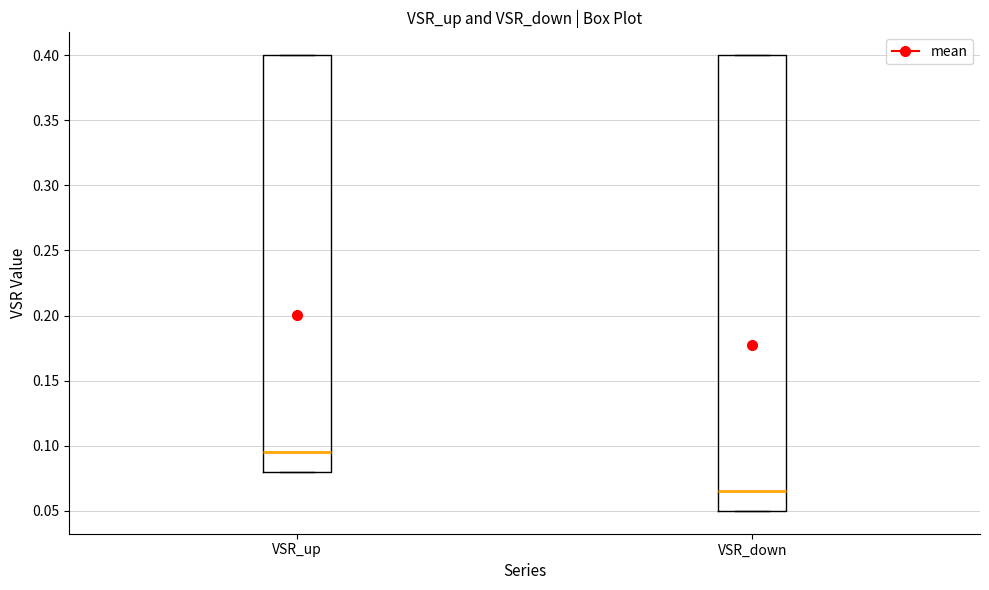

Where does the median line of the box for VSR_down sit on the y-axis? The values are not printed on the chart, so give them approximately, as read against the axis.

0.065